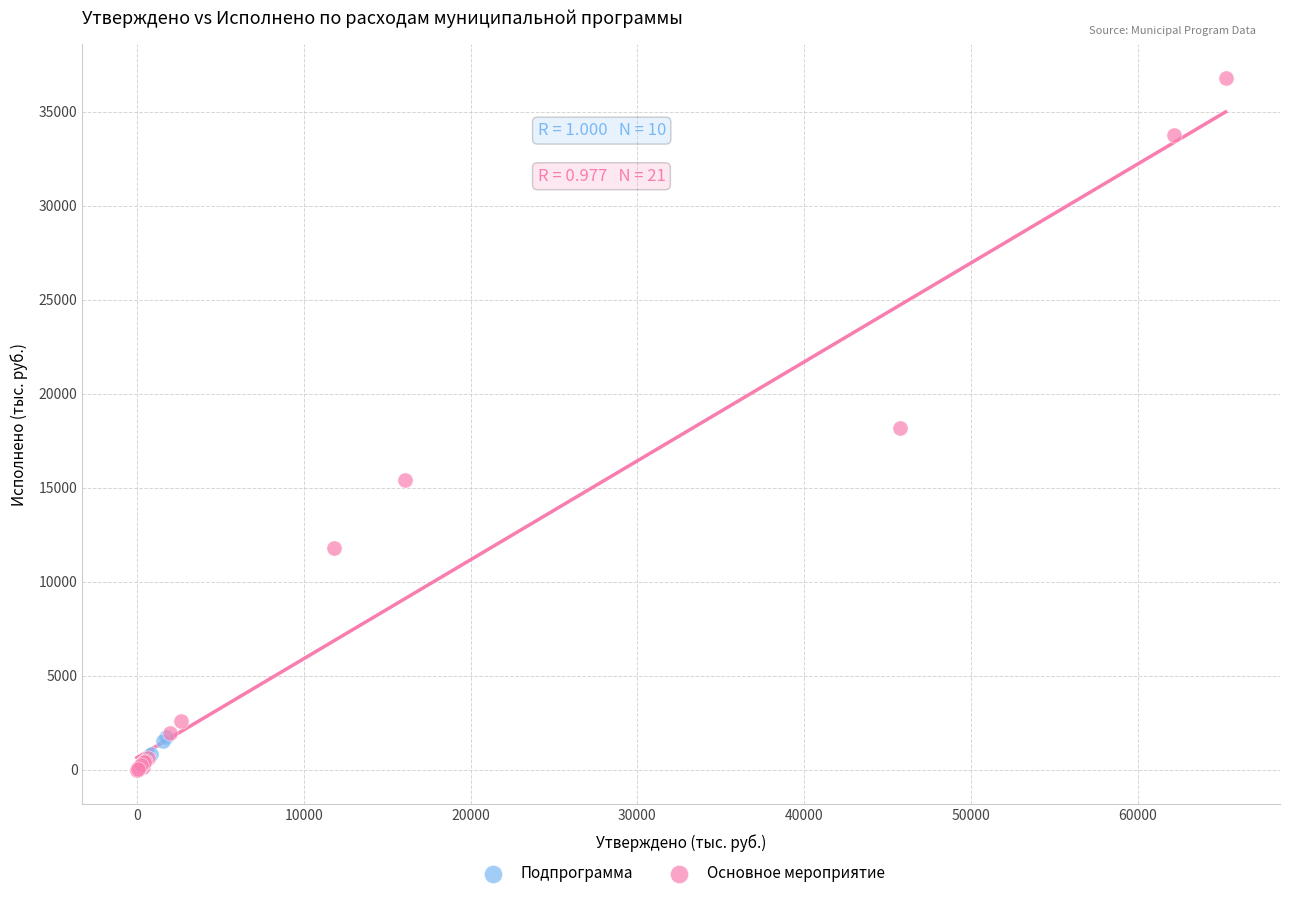

Which series contains the highest Y value?

Основное мероприятие